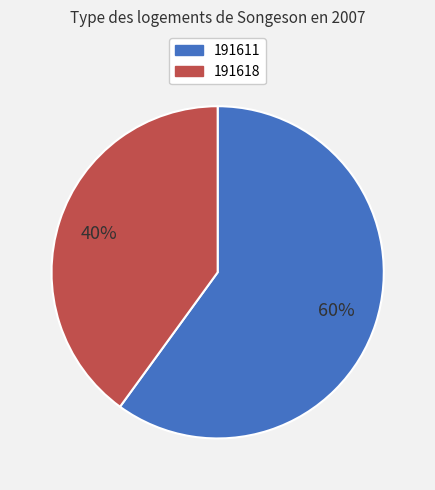

Do 191618 and 191611 together represent more than half of the pie?

Yes